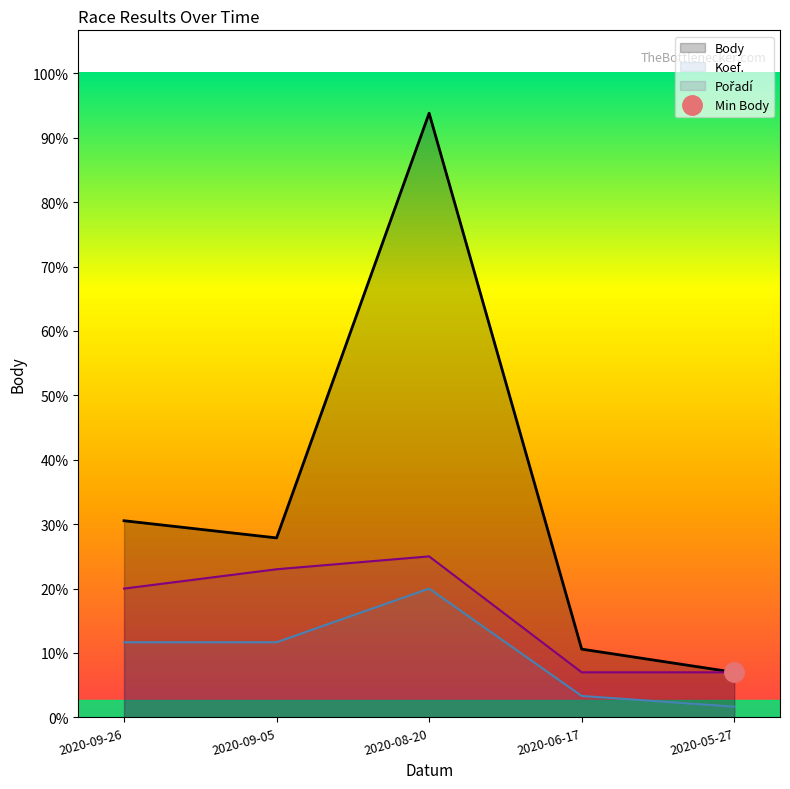

Which category has the highest value in the Koef. series?

2020-08-20